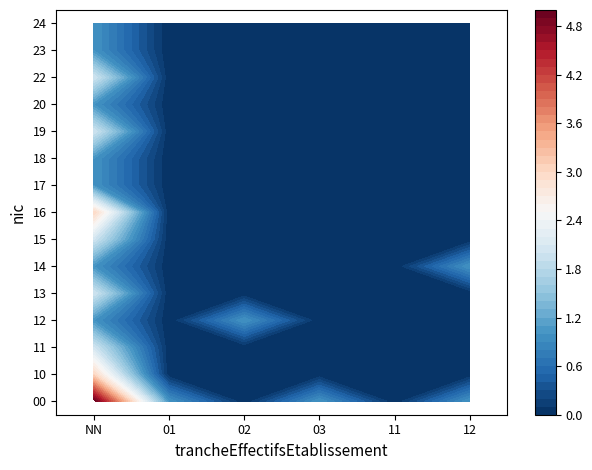

At which label does 20 reach its minimum?

01